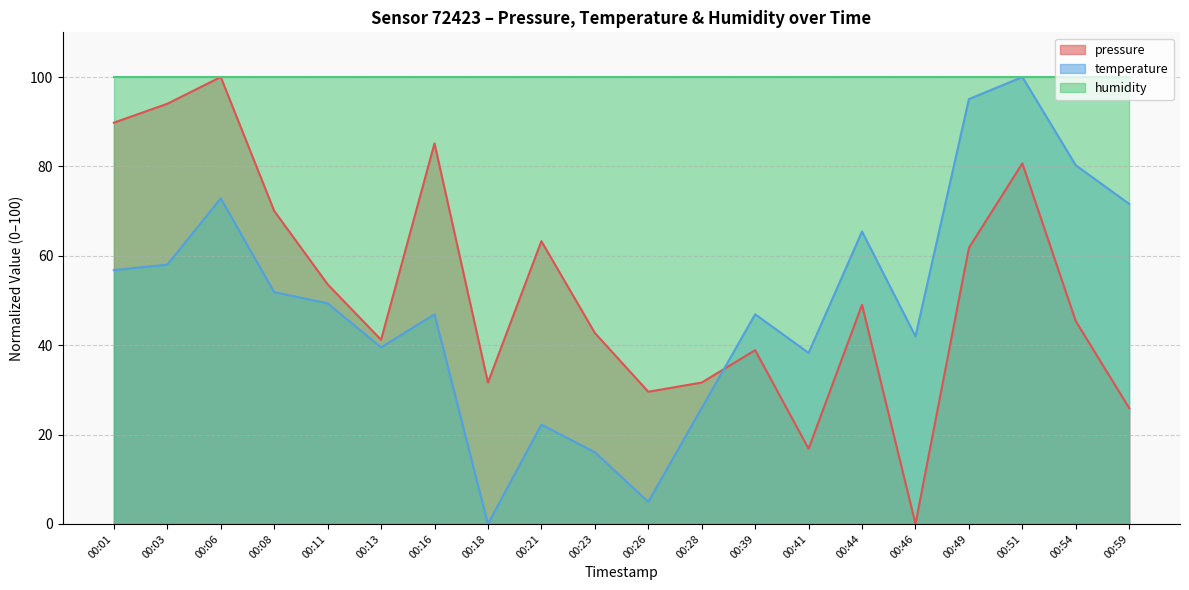

What is the spread (max minus min) of values at 00:03?

42.0